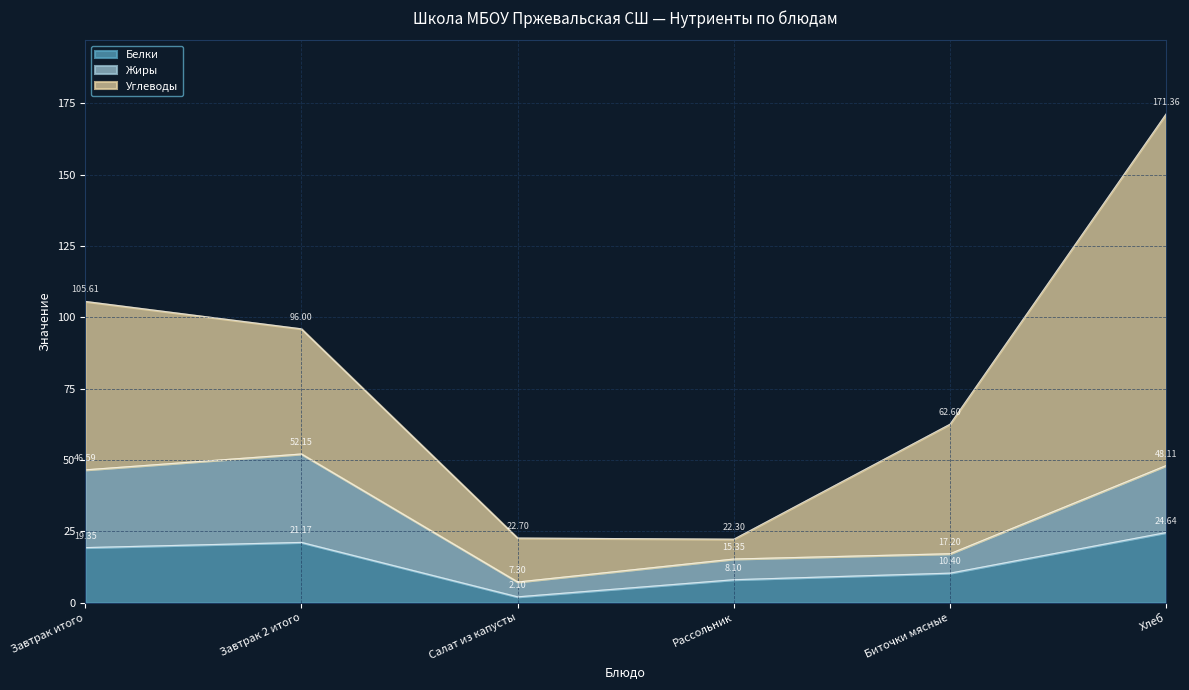

At how many categories does at least one series exceed 91?

3